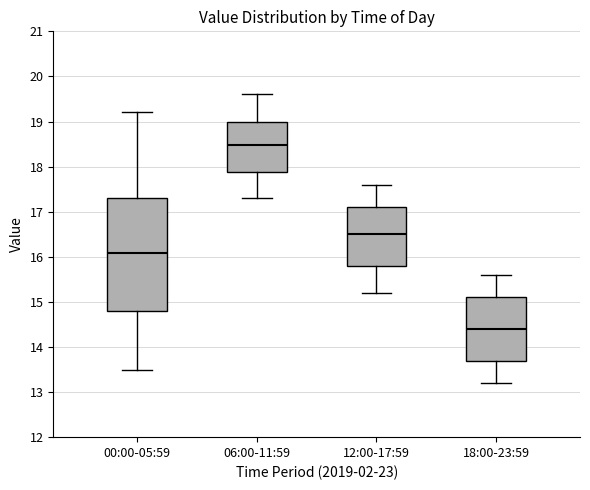

Comparing the boxes themselves (not the whiskers), which one is the tallest?

00:00-05:59